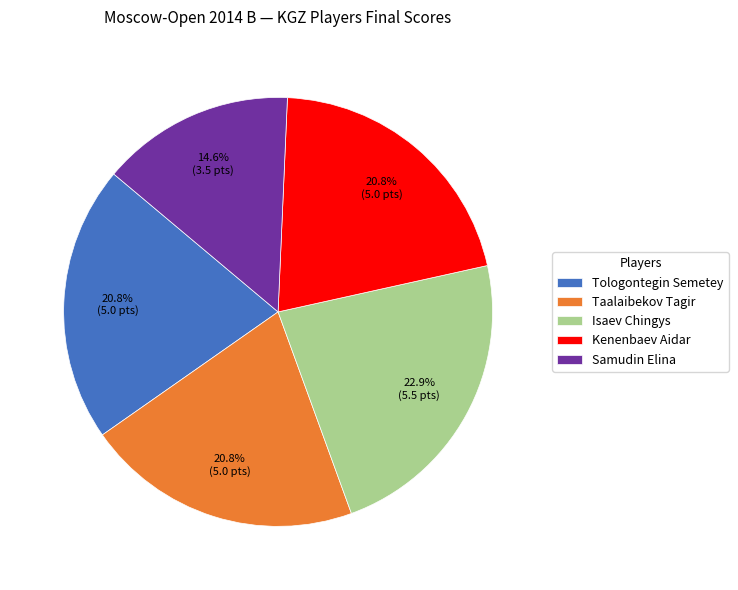

To the nearest percent, what is the difference between the largest and smallest slice percentages?

8%